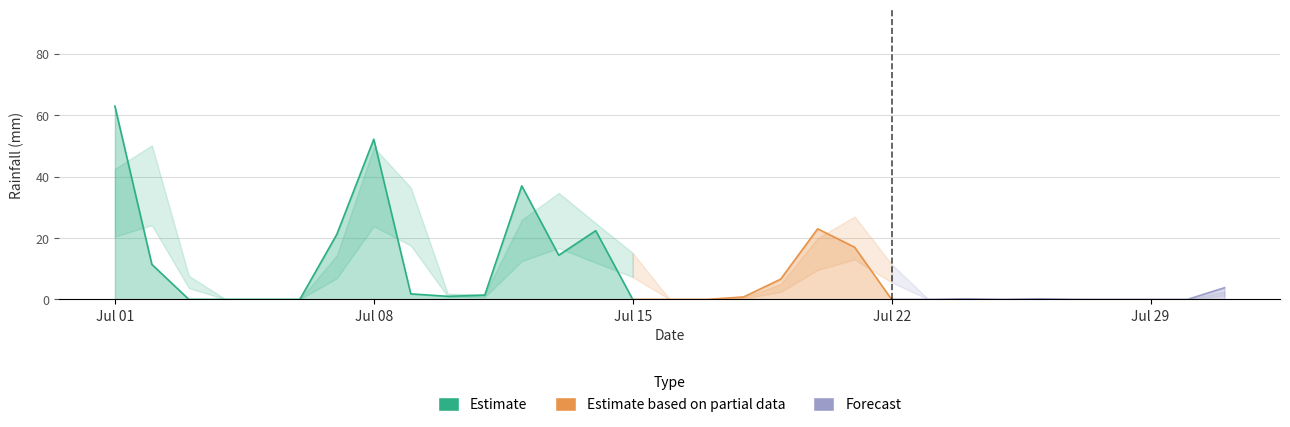

What is the change in value from 2022-07-24 to 2022-07-28?

-0.2